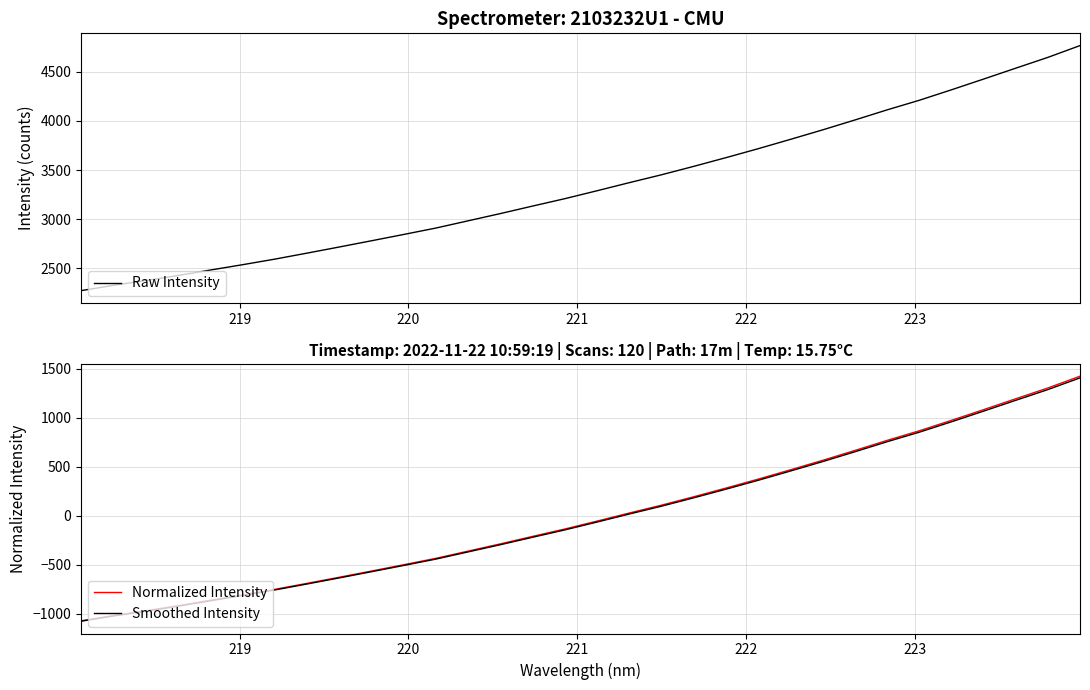

What is the highest value of the Smoothed Intensity series?

1405.4